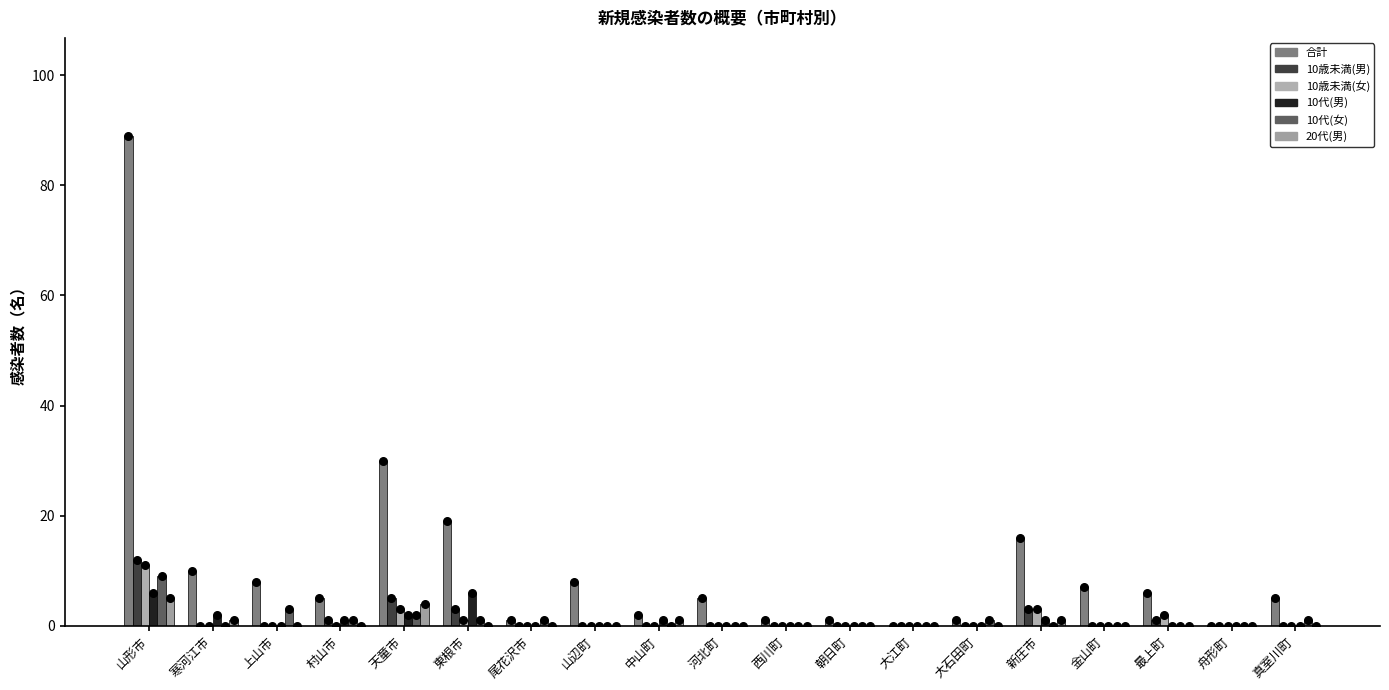

Is the value of 10代(女) at 東根市 greater than the value of 10代(男) at 尾花沢市?

Yes